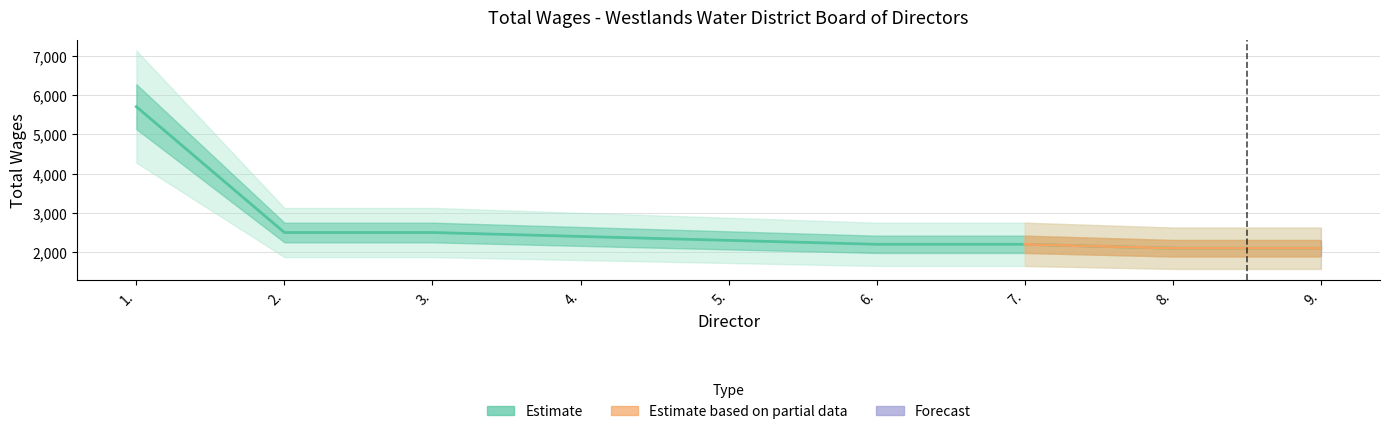

Reading right to left, transcribe all the data shown in this chart.

2100	2100	2200	2200	2300	2400	2500	2500	5700